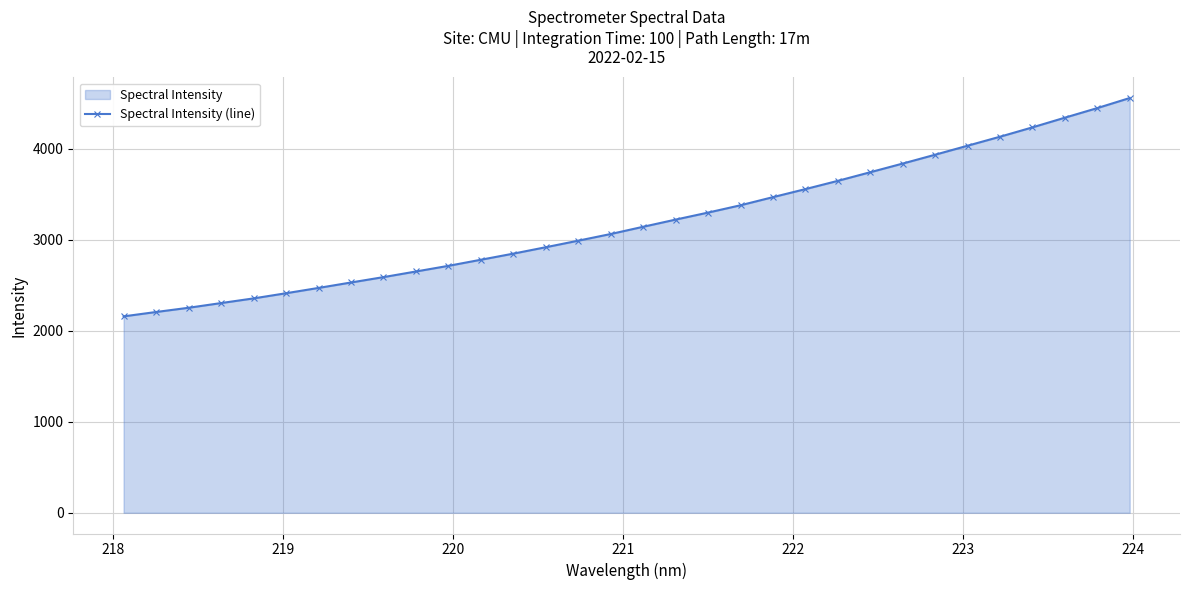

What is the value of the 16th point from the left?

3062.7